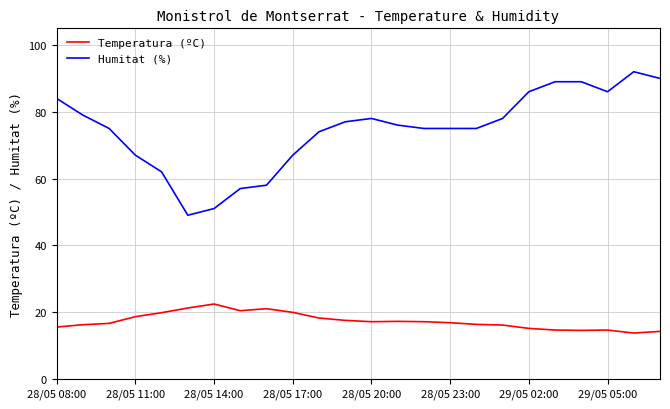

Rank the series by their maximum value, from lowest to highest.

Temperatura (ºC), Humitat (%)